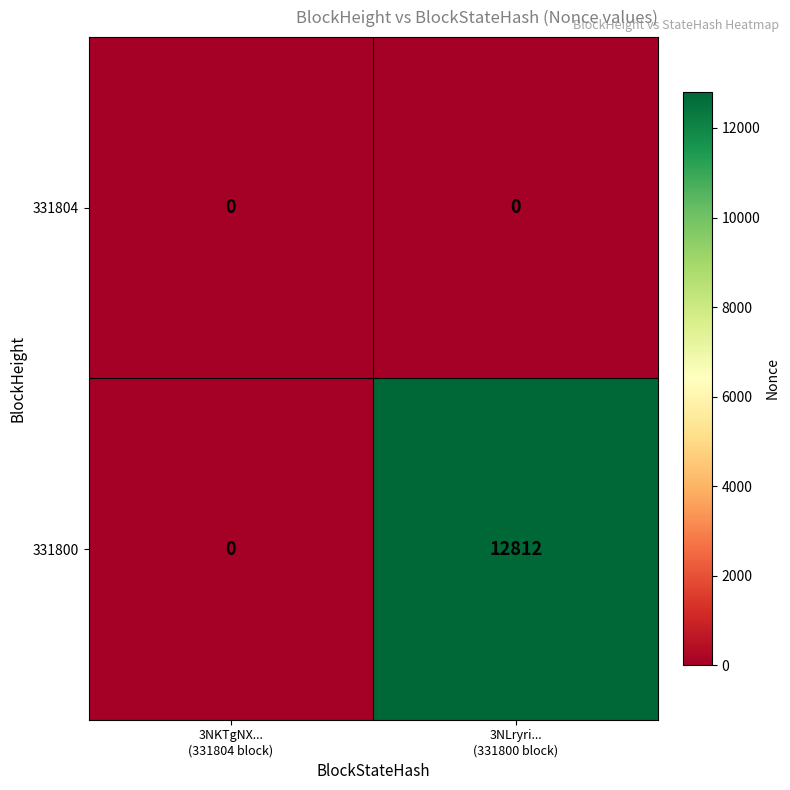

Which series has the largest total across all categories?

331800